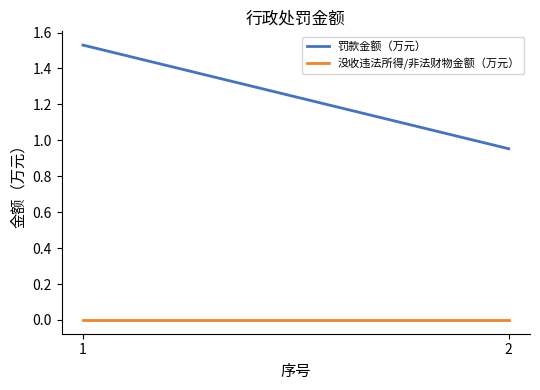

Which series has the widest spread of values?

罚款金额（万元）